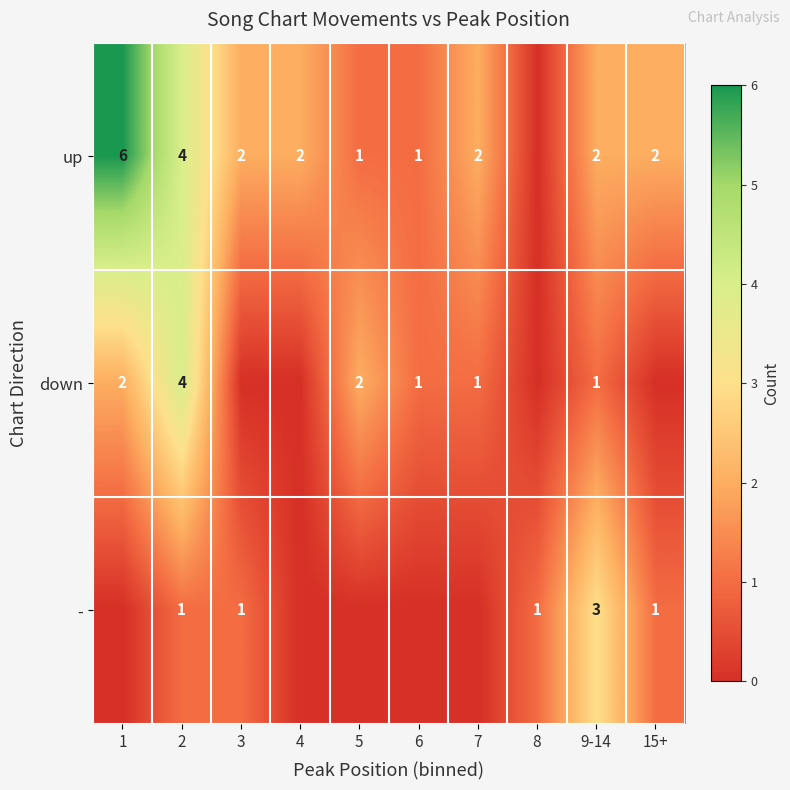

The value of up at 2 is 7. True or false?

False